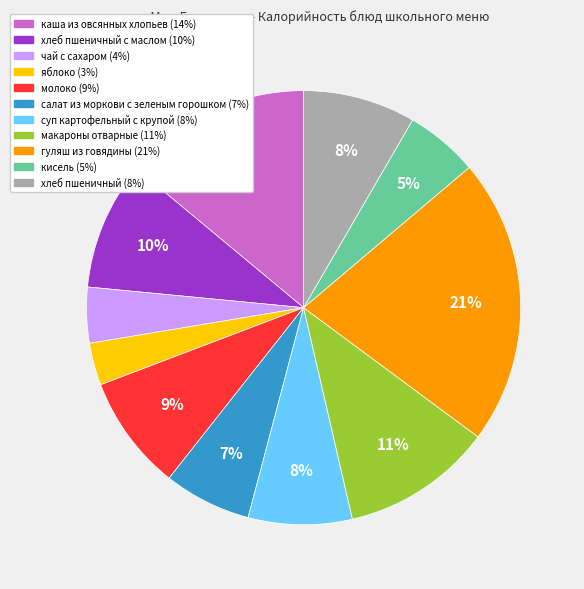

Is there any slice that represents more than half of the pie?

No